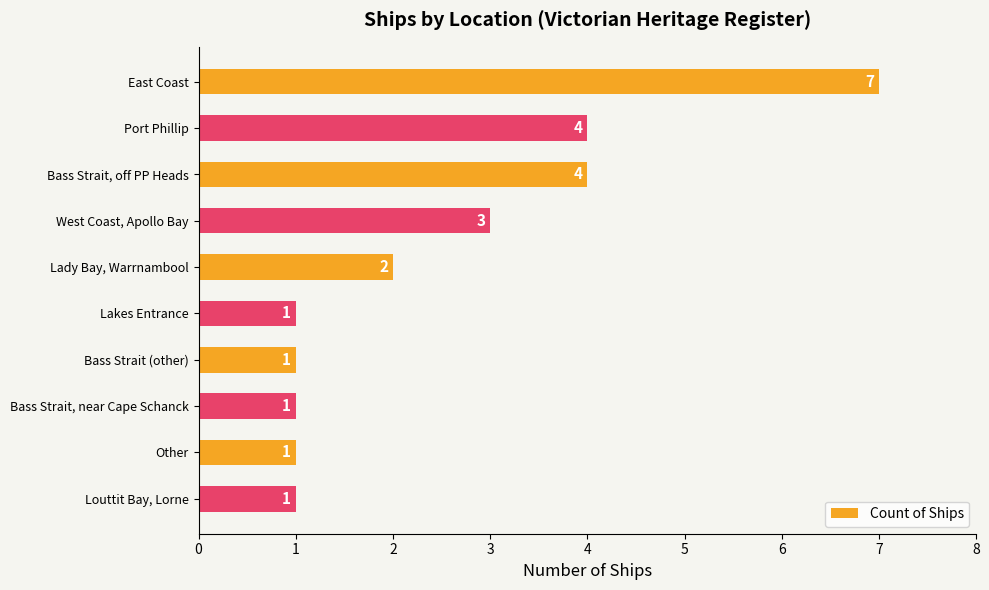

What is the difference between the maximum and minimum values?

6